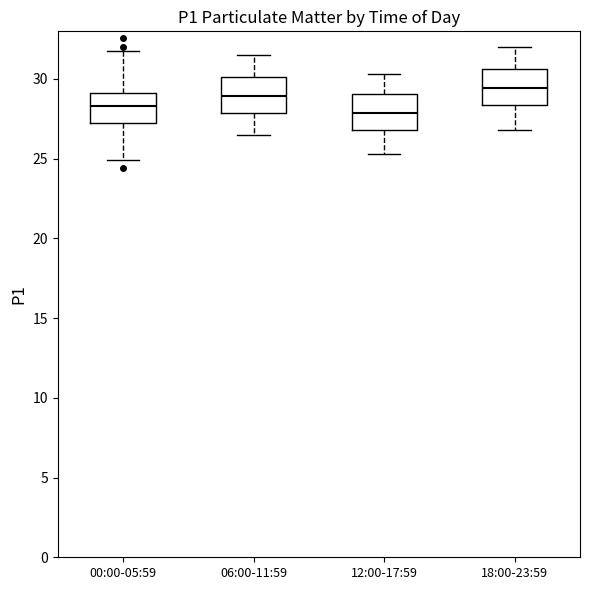

Reading left to right, read every box against the y-axis: the position of its median line, the range the box covers, and the ends of its whiskers. The values are not printed on the chart, so give them approximately, as read against the axis.

00:00-05:59: median 28.5, box 27.5 to 29.0, whiskers 25.0 to 31.5
06:00-11:59: median 29.0, box 28.0 to 30.0, whiskers 26.5 to 31.5
12:00-17:59: median 28.0, box 27.0 to 29.0, whiskers 25.5 to 30.5
18:00-23:59: median 29.5, box 28.5 to 30.5, whiskers 27.0 to 32.0